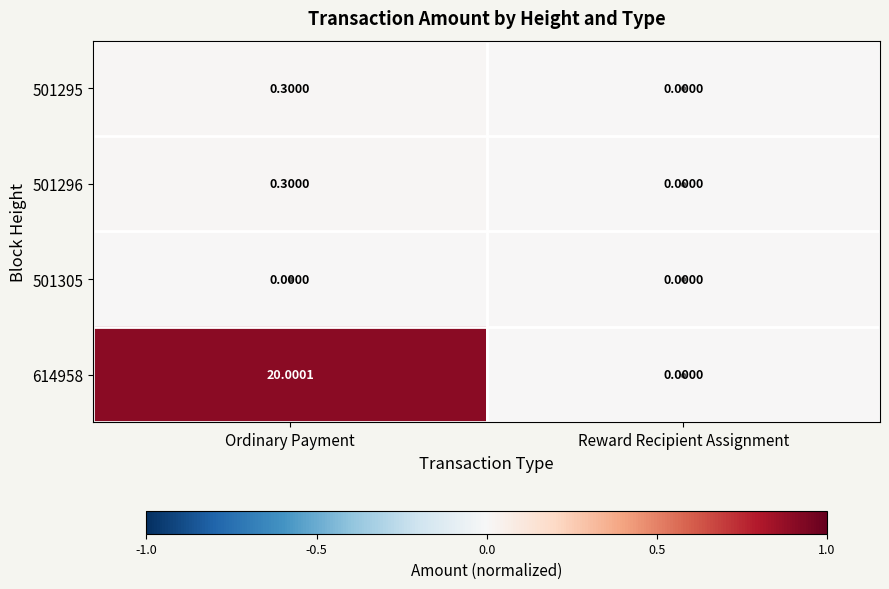

How many series are shown in this chart?

4